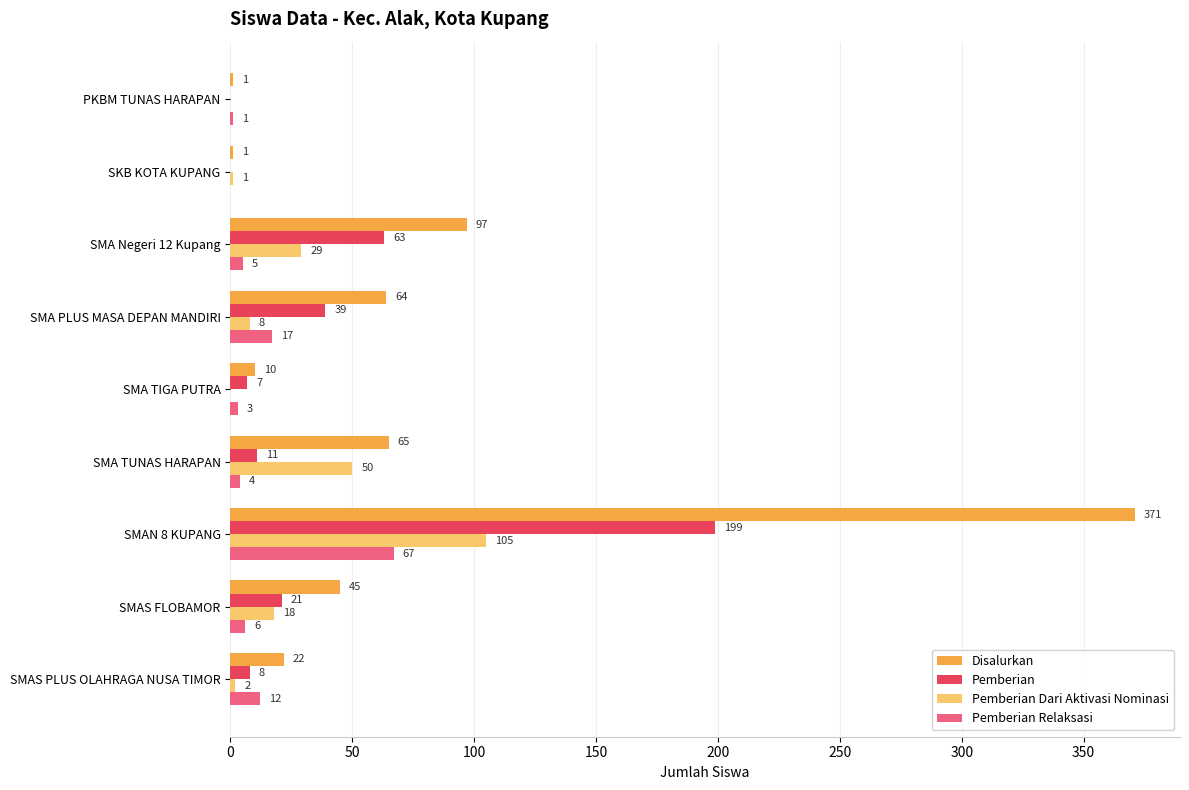

What is the sum of all Pemberian Relaksasi values?

115